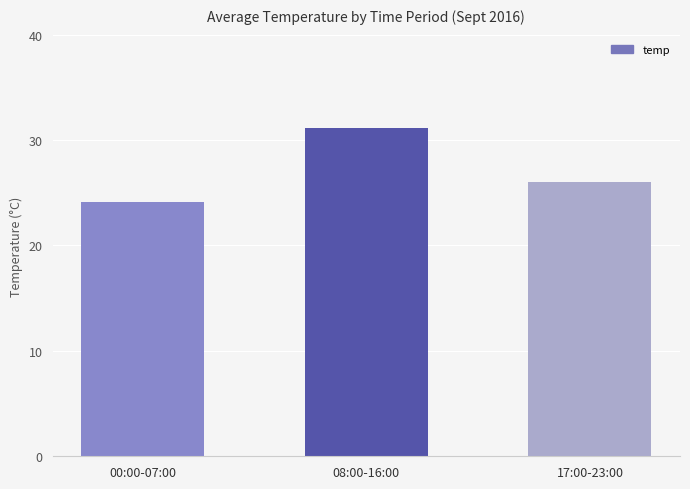

The chart shows a value of 24.1 at 00:00-07:00. True or false?

True